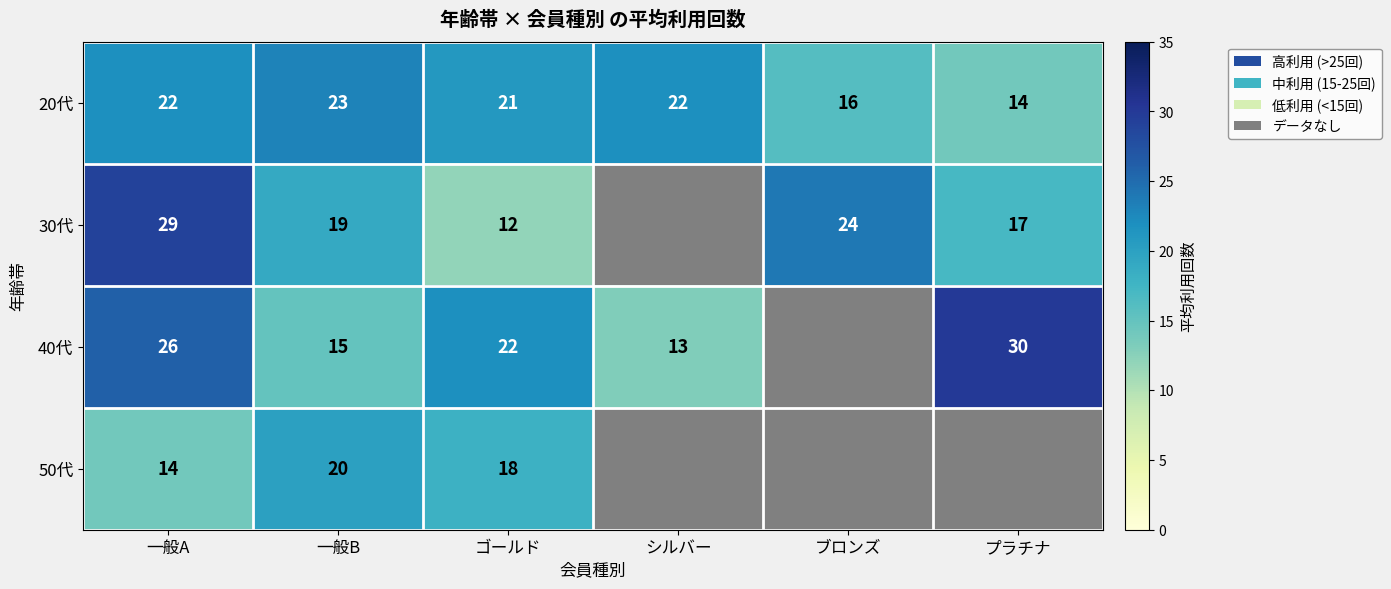

How many data points in 20代 are less than 22?

3